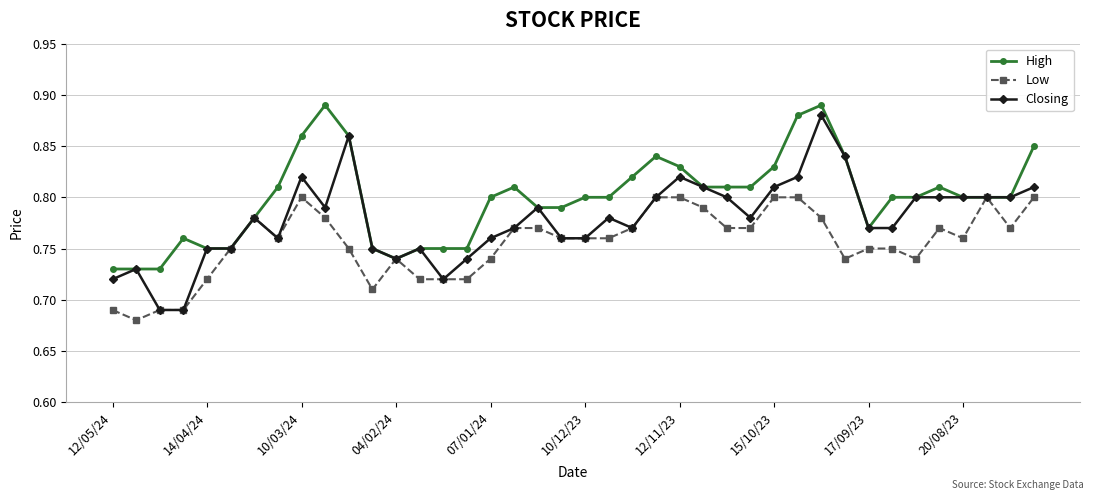

What is the difference between the second highest and second lowest values in the Low series?

0.1